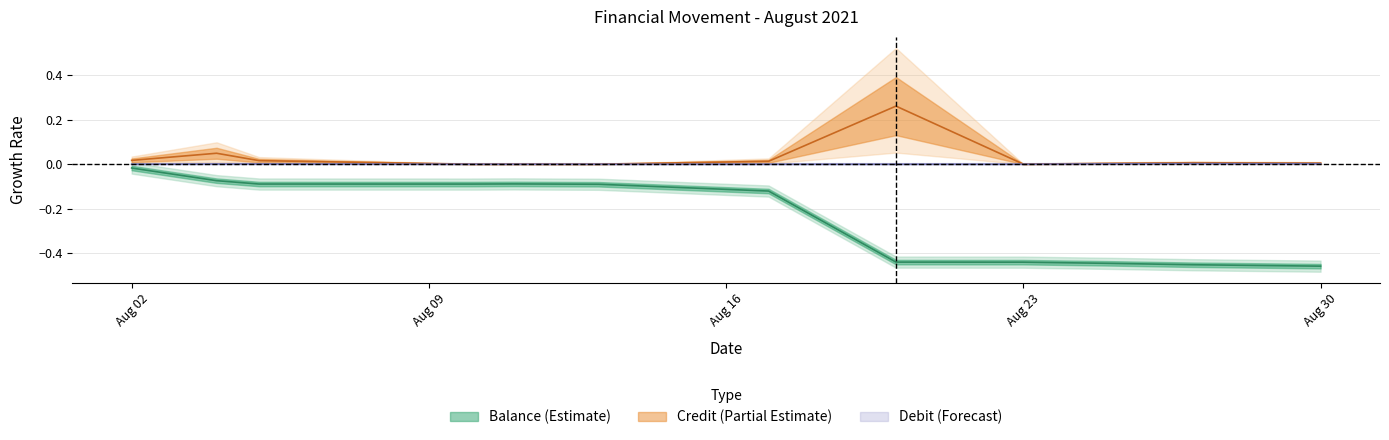

At which category does Balance reach its first local peak?

2021-08-11